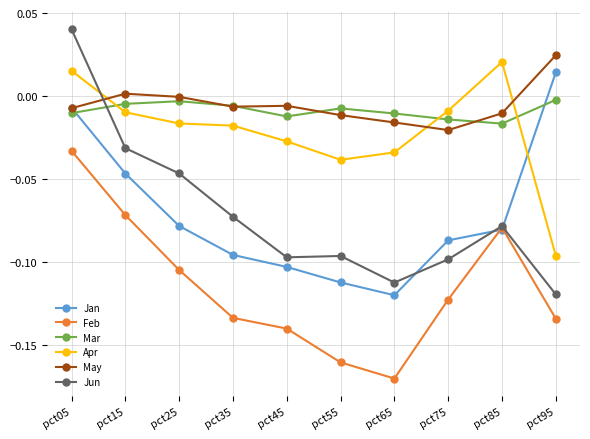

Which category has the highest value across all series?

pct05